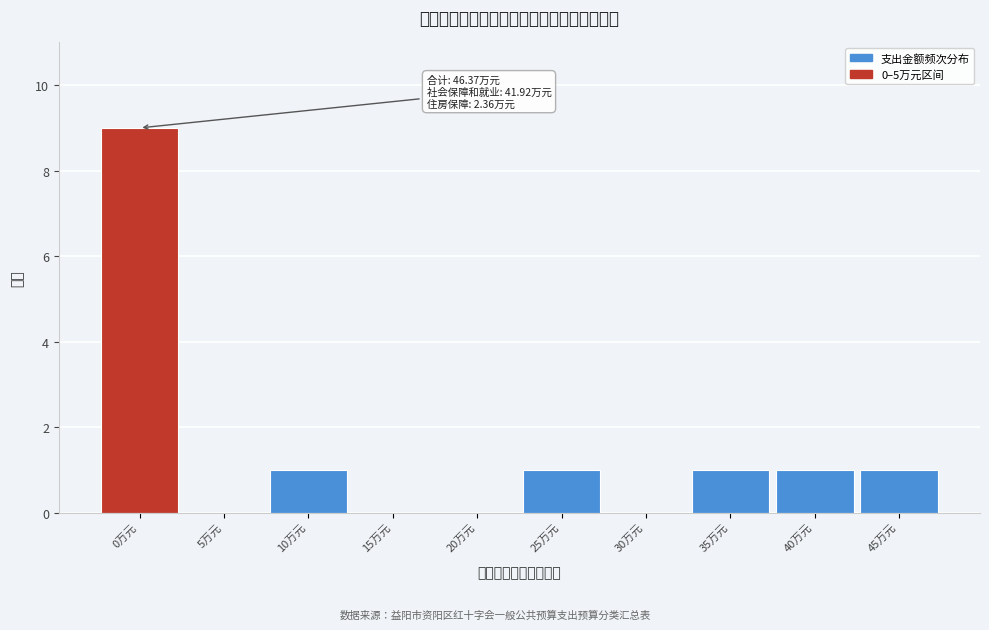

Reading left to right, what are all the values shown in this chart?

0万元=9	5万元=0	10万元=1	15万元=0	20万元=0	25万元=1	30万元=0	35万元=1	40万元=1	45万元=1